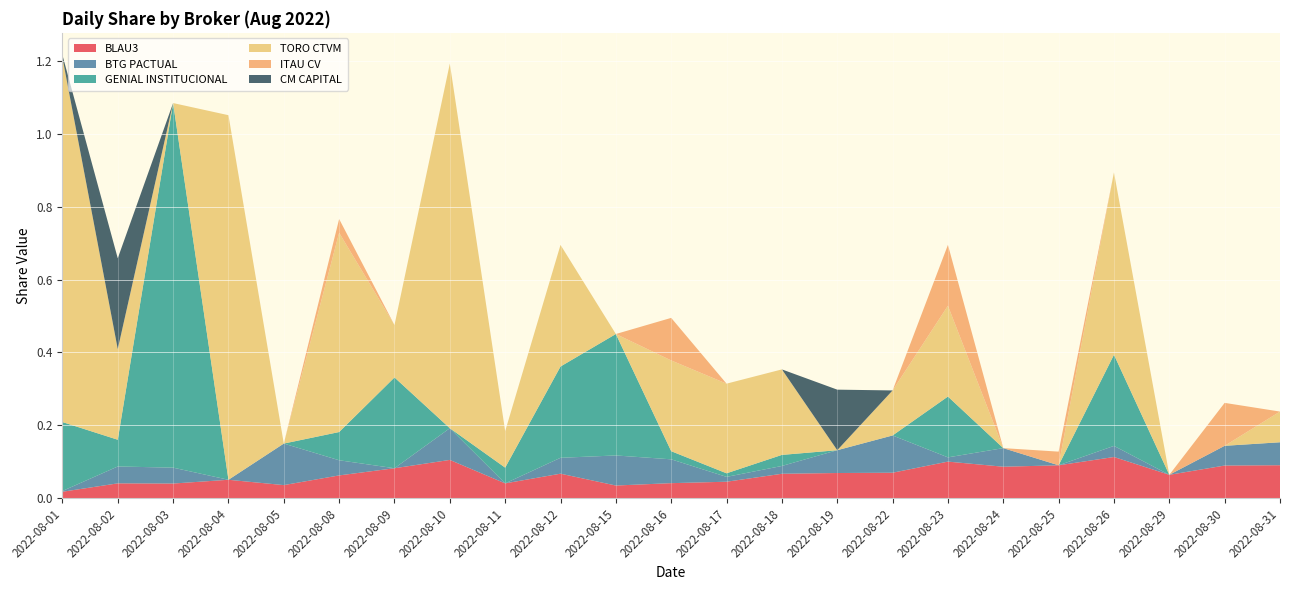

Reading left to right, what are all the values shown in this chart?

BLAU3: 2022-08-01=0.0	2022-08-02=0.0	2022-08-03=0.0	2022-08-04=0.1	2022-08-05=0.0	2022-08-08=0.1	2022-08-09=0.1	2022-08-10=0.1	2022-08-11=0.0	2022-08-12=0.1	2022-08-15=0.0	2022-08-16=0.0	2022-08-17=0.0	2022-08-18=0.1	2022-08-19=0.1	2022-08-22=0.1	2022-08-23=0.1	2022-08-24=0.1	2022-08-25=0.1	2022-08-26=0.1	2022-08-29=0.1	2022-08-30=0.1	2022-08-31=0.1
BTG PACTUAL: 2022-08-01=0.0	2022-08-02=0.0	2022-08-03=0.0	2022-08-04=0.0	2022-08-05=0.1	2022-08-08=0.0	2022-08-09=0.0	2022-08-10=0.1	2022-08-11=0.0	2022-08-12=0.0	2022-08-15=0.1	2022-08-16=0.1	2022-08-17=0.0	2022-08-18=0.0	2022-08-19=0.1	2022-08-22=0.1	2022-08-23=0.0	2022-08-24=0.1	2022-08-25=0.0	2022-08-26=0.0	2022-08-29=0.0	2022-08-30=0.1	2022-08-31=0.1
GENIAL INSTITUCIONAL: 2022-08-01=0.2	2022-08-02=0.1	2022-08-03=1.0	2022-08-04=0.0	2022-08-05=0.0	2022-08-08=0.1	2022-08-09=0.2	2022-08-10=0.0	2022-08-11=0.0	2022-08-12=0.3	2022-08-15=0.3	2022-08-16=0.0	2022-08-17=0.0	2022-08-18=0.0	2022-08-19=0.0	2022-08-22=0.0	2022-08-23=0.2	2022-08-24=0.0	2022-08-25=0.0	2022-08-26=0.2	2022-08-29=0.0	2022-08-30=0.0	2022-08-31=0.0
TORO CTVM: 2022-08-01=1.0	2022-08-02=0.2	2022-08-03=0.0	2022-08-04=1.0	2022-08-05=0.0	2022-08-08=0.5	2022-08-09=0.1	2022-08-10=1.0	2022-08-11=0.1	2022-08-12=0.3	2022-08-15=0.0	2022-08-16=0.2	2022-08-17=0.2	2022-08-18=0.2	2022-08-19=0.0	2022-08-22=0.1	2022-08-23=0.2	2022-08-24=0.0	2022-08-25=0.0	2022-08-26=0.5	2022-08-29=0.0	2022-08-30=0.0	2022-08-31=0.1
ITAU CV: 2022-08-01=0.0	2022-08-02=0.0	2022-08-03=0.0	2022-08-04=0.0	2022-08-05=0.0	2022-08-08=0.0	2022-08-09=0.0	2022-08-10=0.0	2022-08-11=0.0	2022-08-12=0.0	2022-08-15=0.0	2022-08-16=0.1	2022-08-17=0.0	2022-08-18=0.0	2022-08-19=0.0	2022-08-22=0.0	2022-08-23=0.2	2022-08-24=0.0	2022-08-25=0.0	2022-08-26=0.0	2022-08-29=0.0	2022-08-30=0.1	2022-08-31=0.0
CM CAPITAL: 2022-08-01=0.0	2022-08-02=0.2	2022-08-03=0.0	2022-08-04=0.0	2022-08-05=0.0	2022-08-08=0.0	2022-08-09=0.0	2022-08-10=0.0	2022-08-11=0.0	2022-08-12=0.0	2022-08-15=0.0	2022-08-16=0.0	2022-08-17=0.0	2022-08-18=0.0	2022-08-19=0.2	2022-08-22=0.0	2022-08-23=0.0	2022-08-24=0.0	2022-08-25=0.0	2022-08-26=0.0	2022-08-29=0.0	2022-08-30=0.0	2022-08-31=0.0